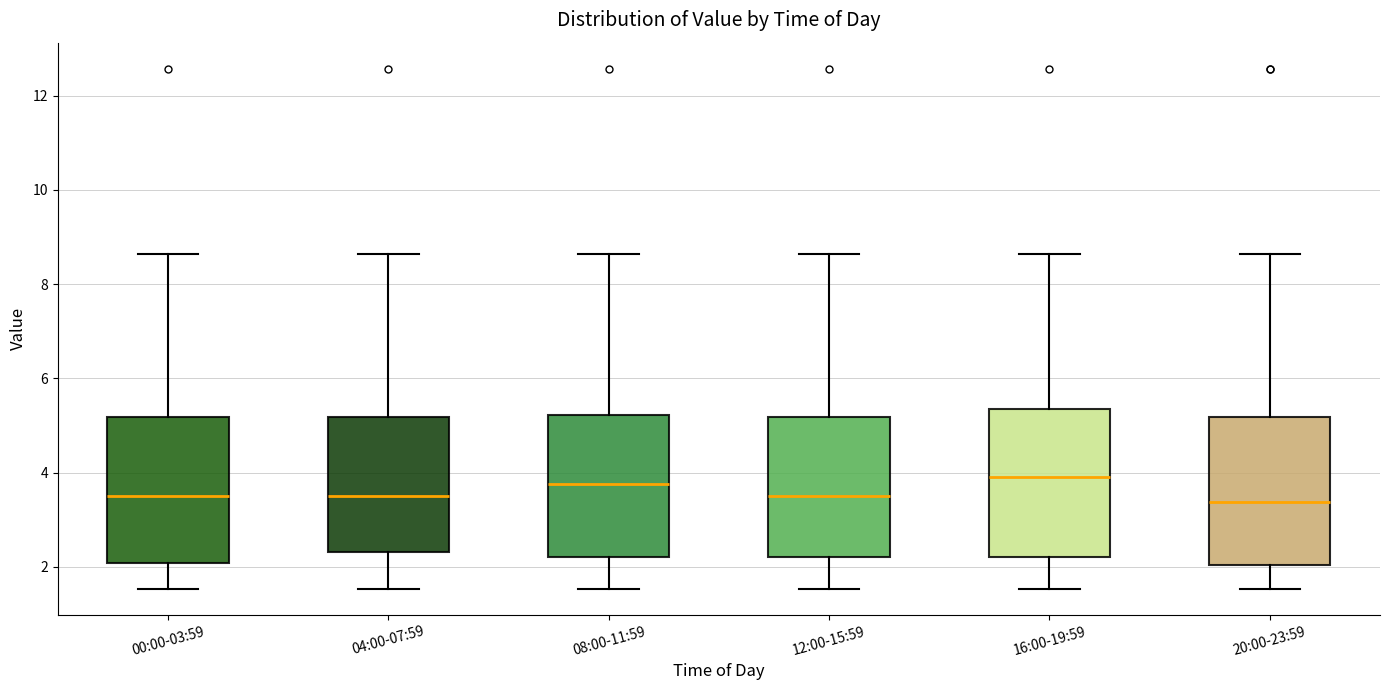

Reading left to right, read every box against the y-axis: the position of its median line, the range the box covers, and the ends of its whiskers. The values are not printed on the chart, so give them approximately, as read against the axis.

00:00-03:59: median 3.6, box 2.0 to 5.2, whiskers 1.6 to 8.6
04:00-07:59: median 3.6, box 2.4 to 5.2, whiskers 1.6 to 8.6
08:00-11:59: median 3.8, box 2.2 to 5.2, whiskers 1.6 to 8.6
12:00-15:59: median 3.6, box 2.2 to 5.2, whiskers 1.6 to 8.6
16:00-19:59: median 4.0, box 2.2 to 5.4, whiskers 1.6 to 8.6
20:00-23:59: median 3.4, box 2.0 to 5.2, whiskers 1.6 to 8.6